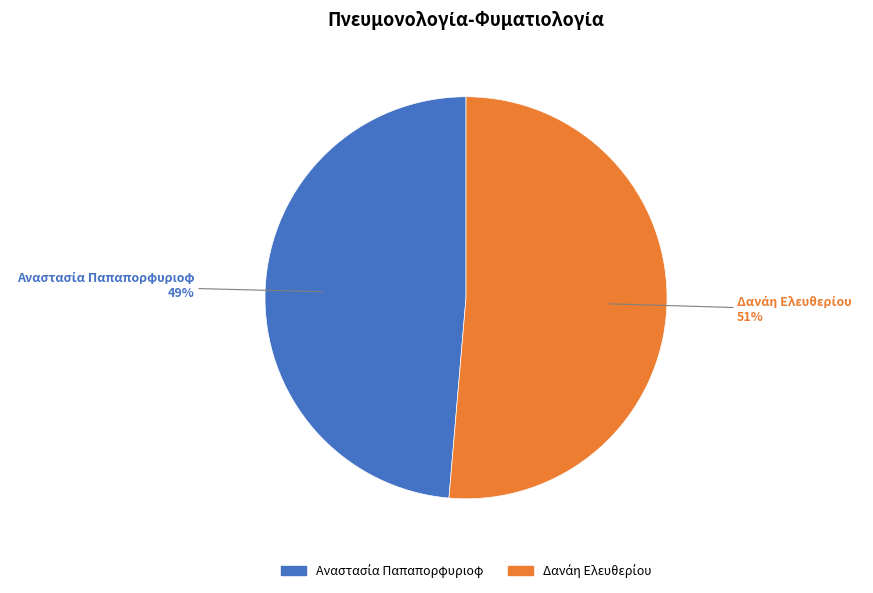

To the nearest percent, what is the average slice percentage?

50%